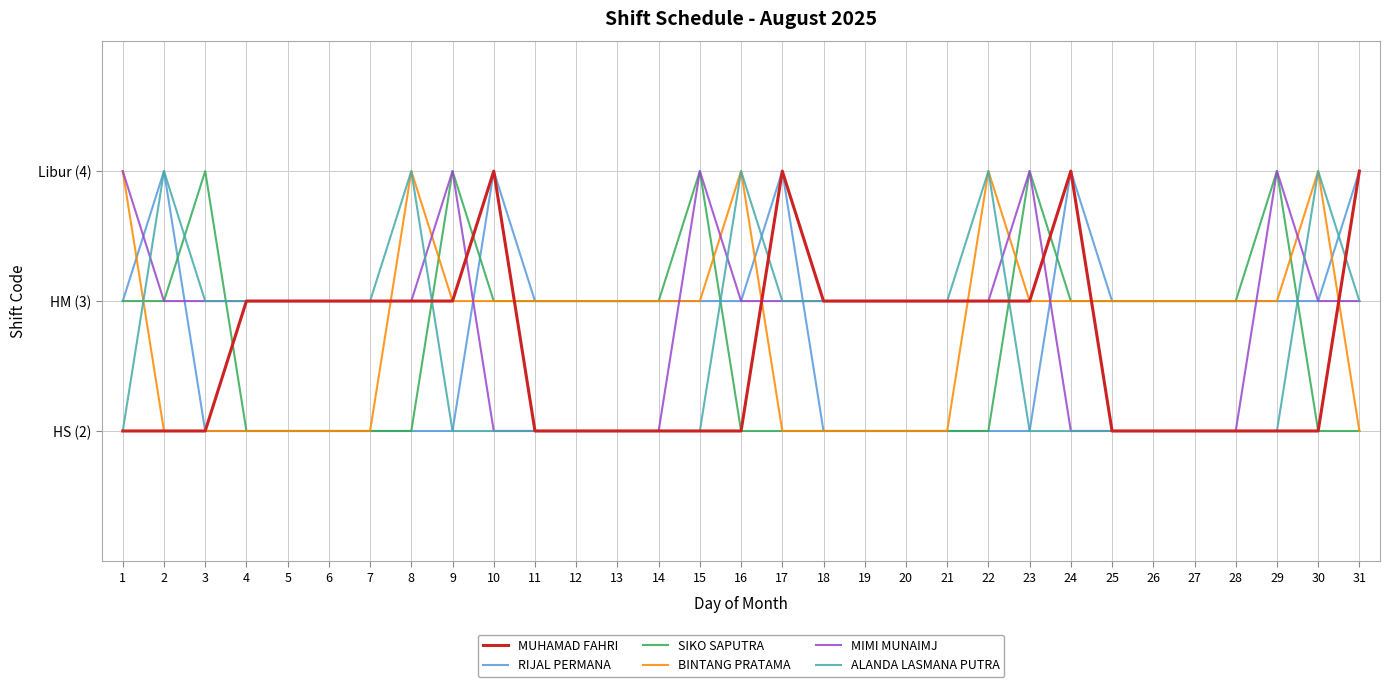

Is it true that BINTANG PRATAMA equals 3 at 10?

True